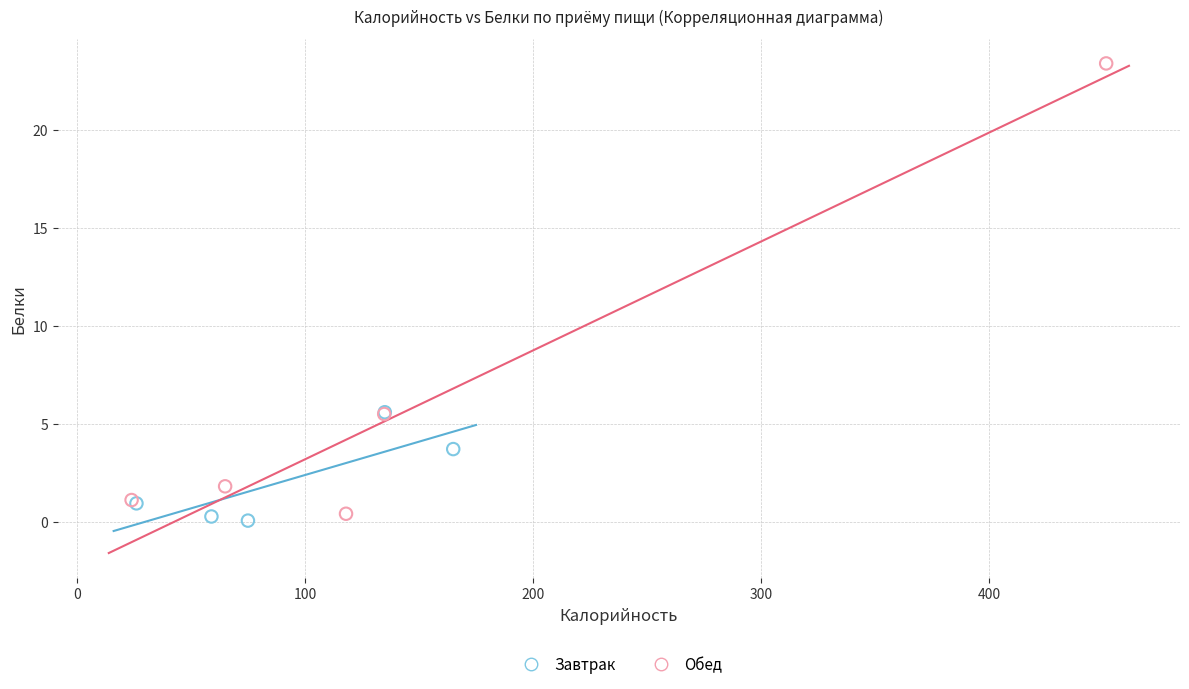

Which series contains the highest Y value?

Обед